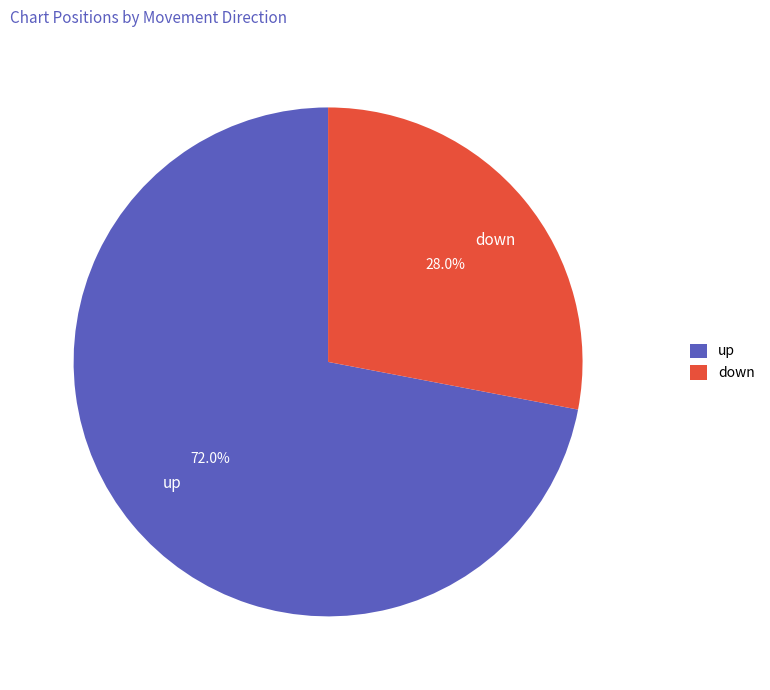

Which category has the smallest portion of the pie?

down